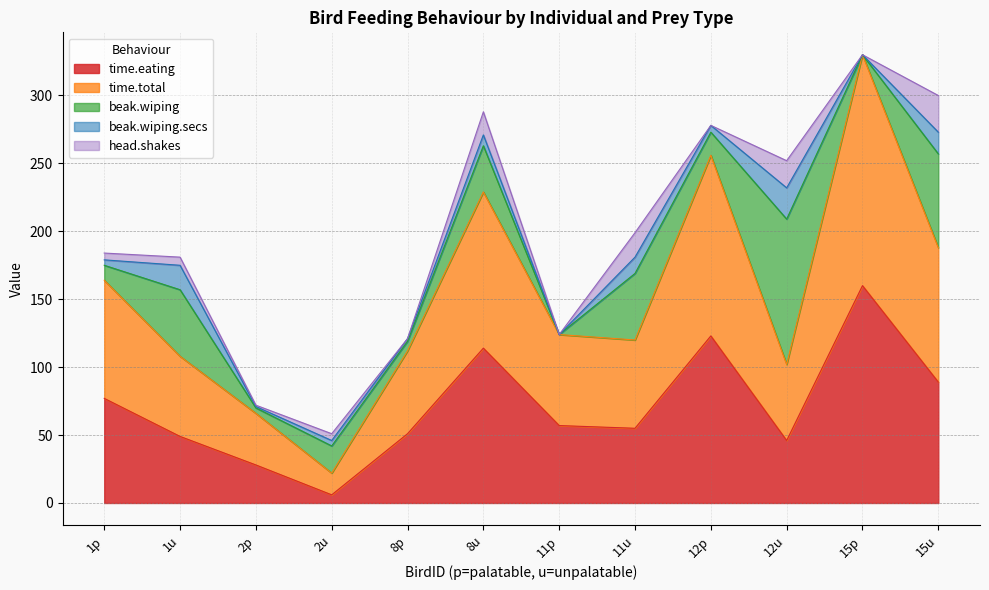

How many lines are shown in the chart?

5